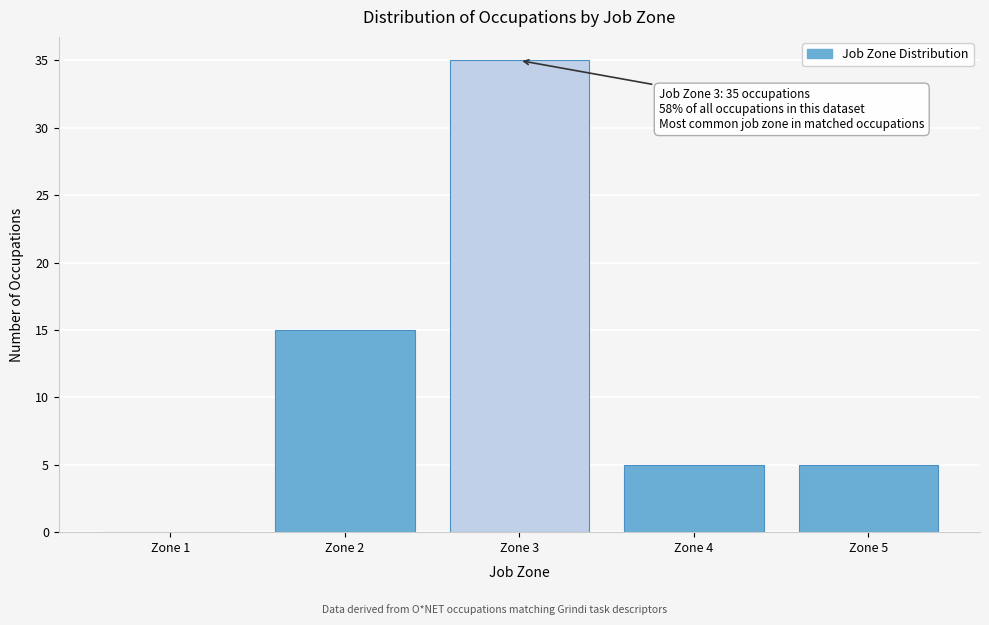

Over which range of the x-axis is the bar tallest?

2.5 to 3.5